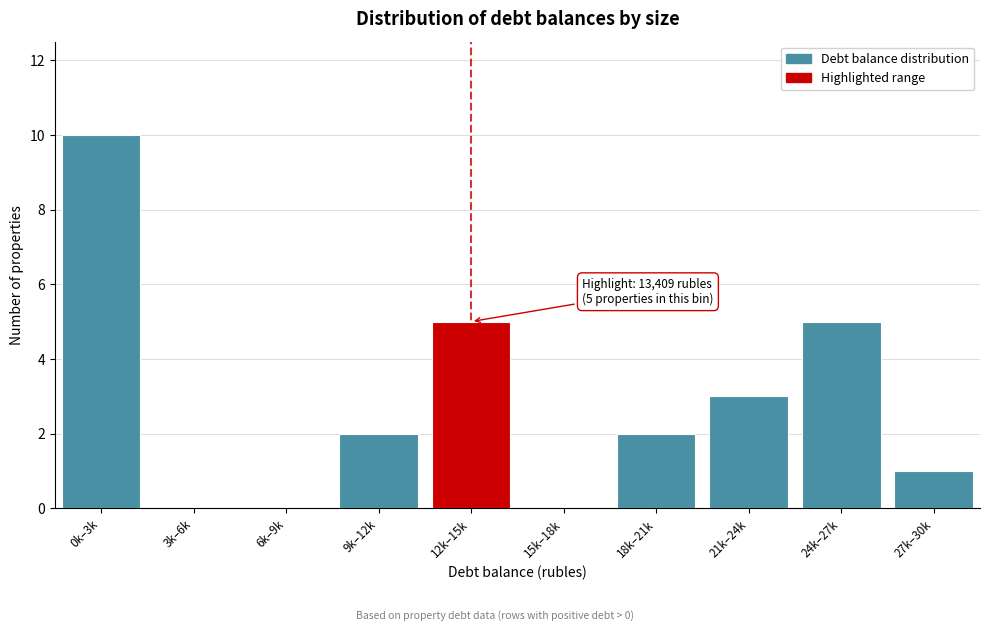

Reading right to left, what are all the values shown in this chart?

27k–30k=1	24k–27k=5	21k–24k=3	18k–21k=2	15k–18k=0	12k–15k=5	9k–12k=2	6k–9k=0	3k–6k=0	0k–3k=10